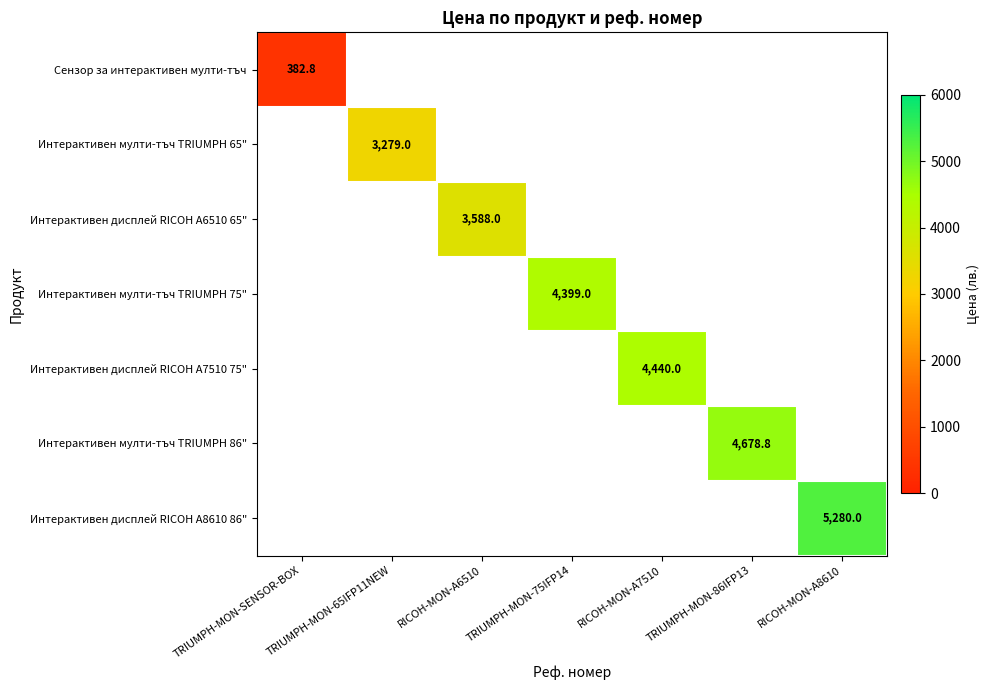

The value of Интерактивен мулти-тъч TRIUMPH 65" at TRIUMPH-MON-65IFP11NEW is 3279.0. True or false?

True